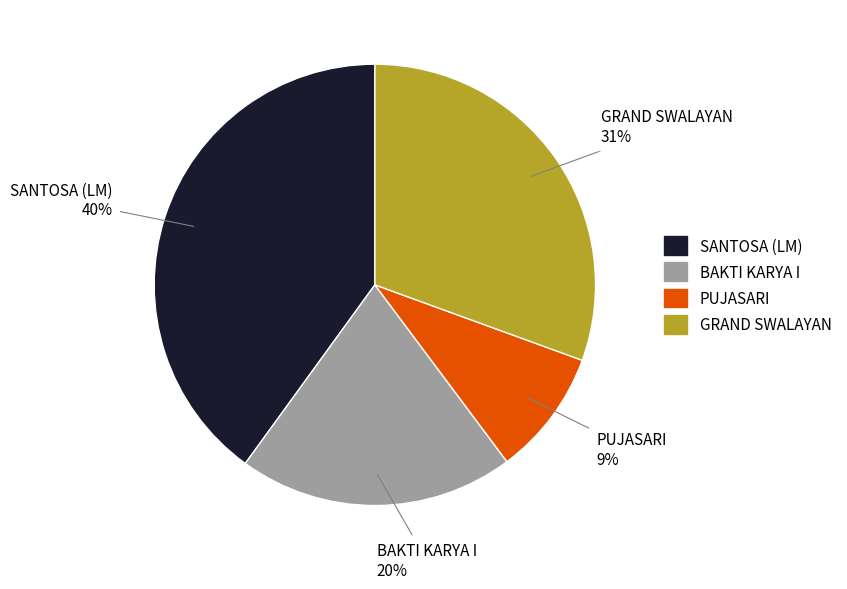

Which slice is the smallest?

PUJASARI